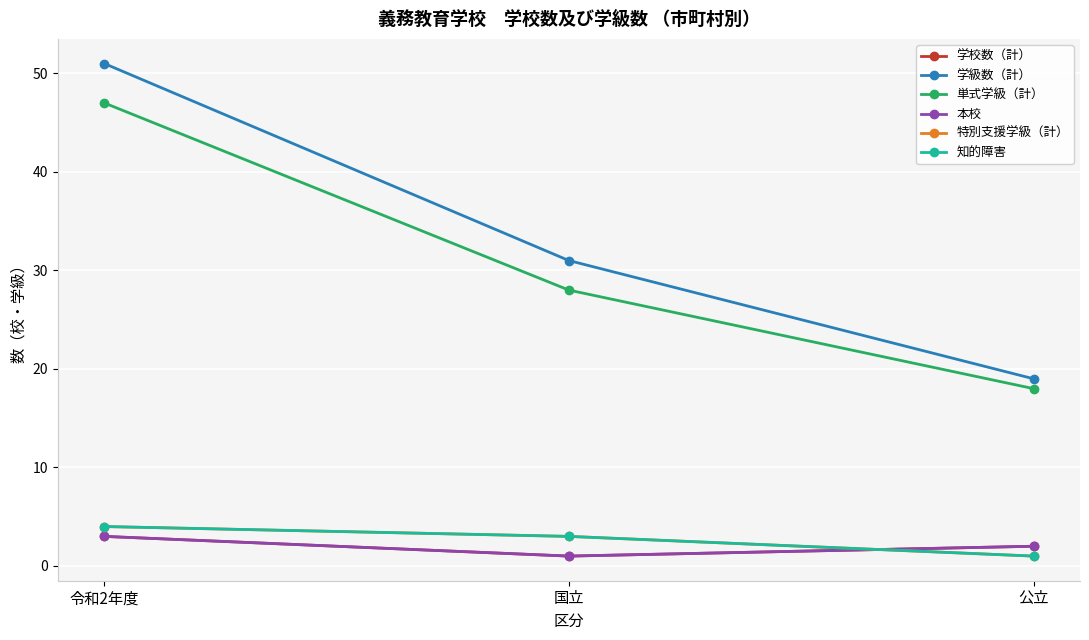

Between 国立 and 令和2年度, which is larger?

令和2年度